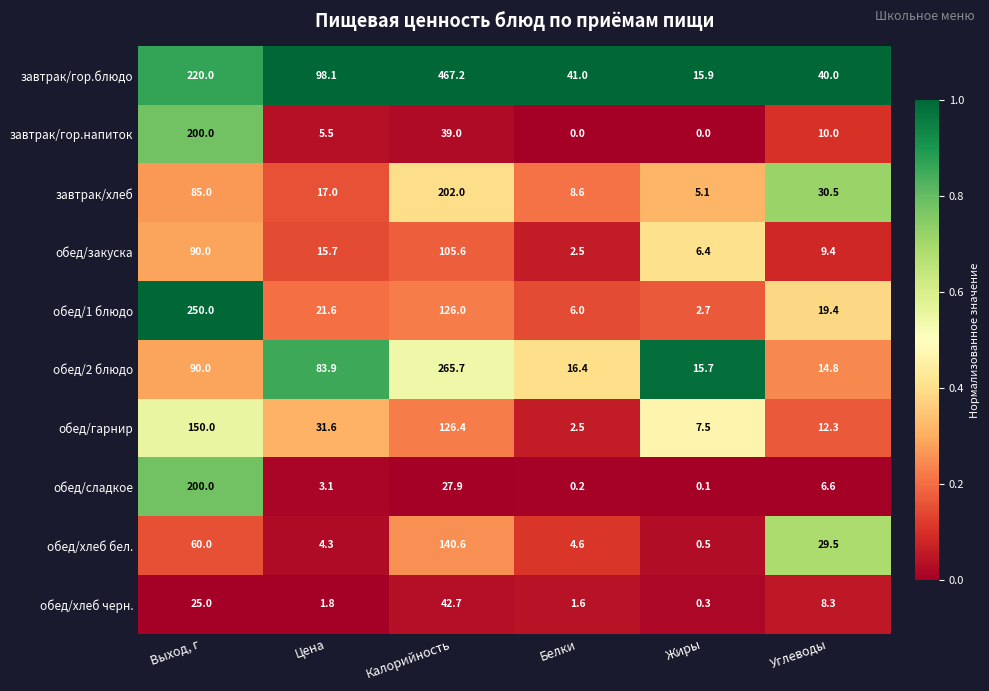

Which category has the lowest value in the обед/хлеб черн. series?

Жиры